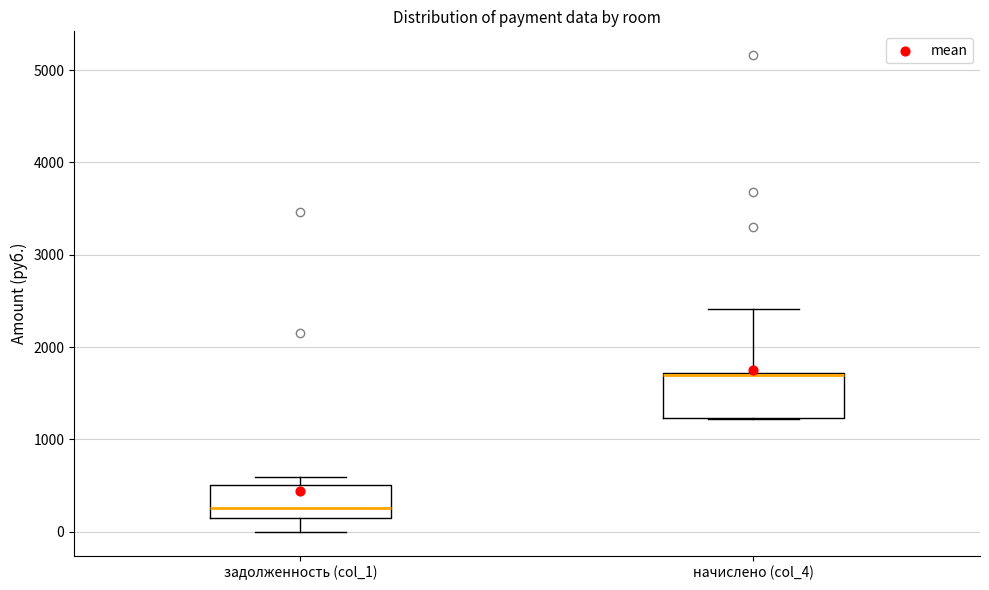

Reading left to right, transcribe this box plot: for each box, give where its median line is, the range the box spans, and where its two whiskers end, as read against the y-axis. The values are not printed on the chart, so give them approximately, as read against the axis.

задолженность (col_1): median 300, box 200 to 500, whiskers 0 to 600
начислено (col_4): median 1700 (just below the box's upper edge), box 1200 to 1700, whiskers 1200 to 2400